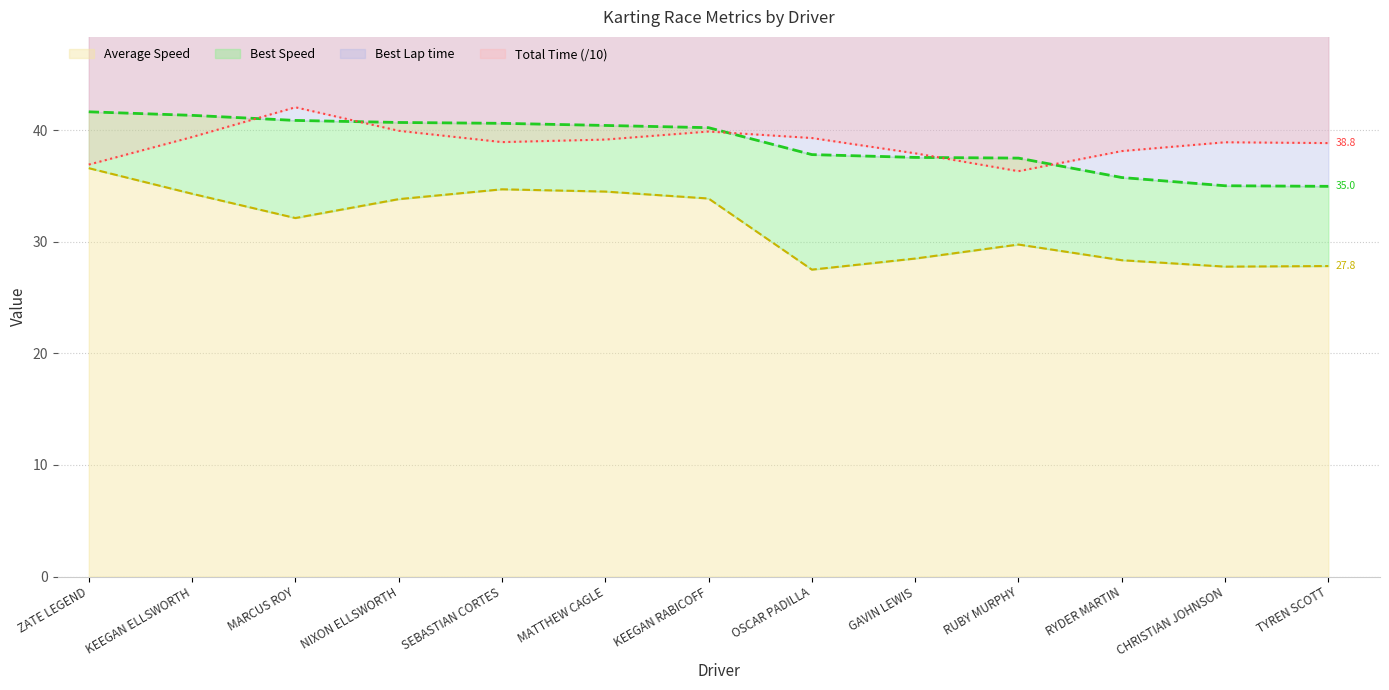

Rank the series at RYDER MARTIN from lowest to highest value.

Average Speed, Best Speed, Total Time, Best Lap time